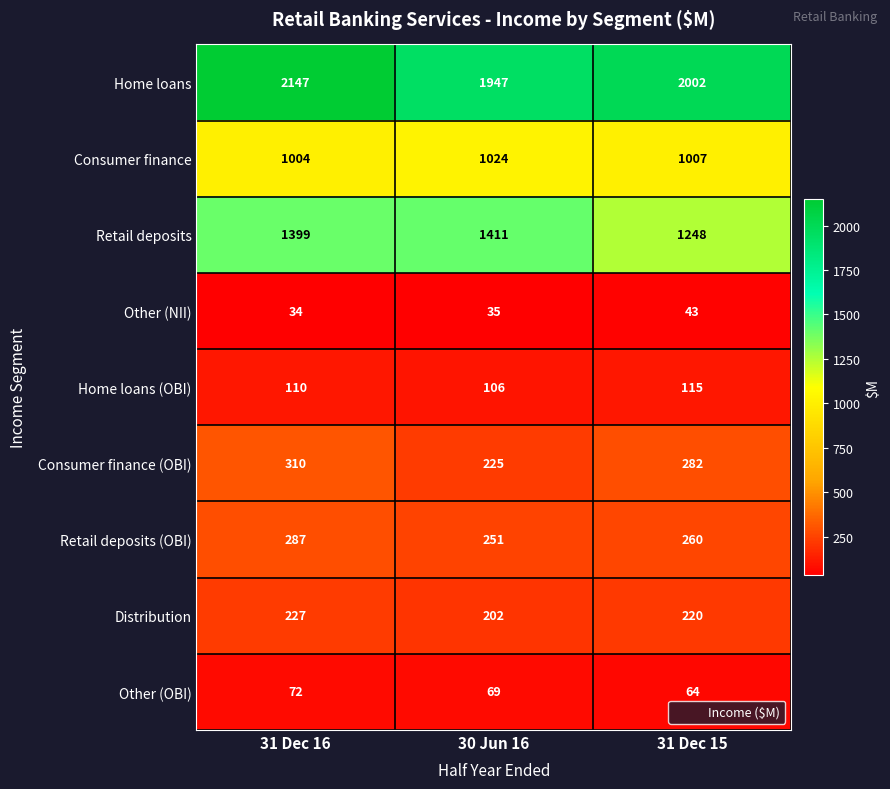

What is the smallest value displayed?

34